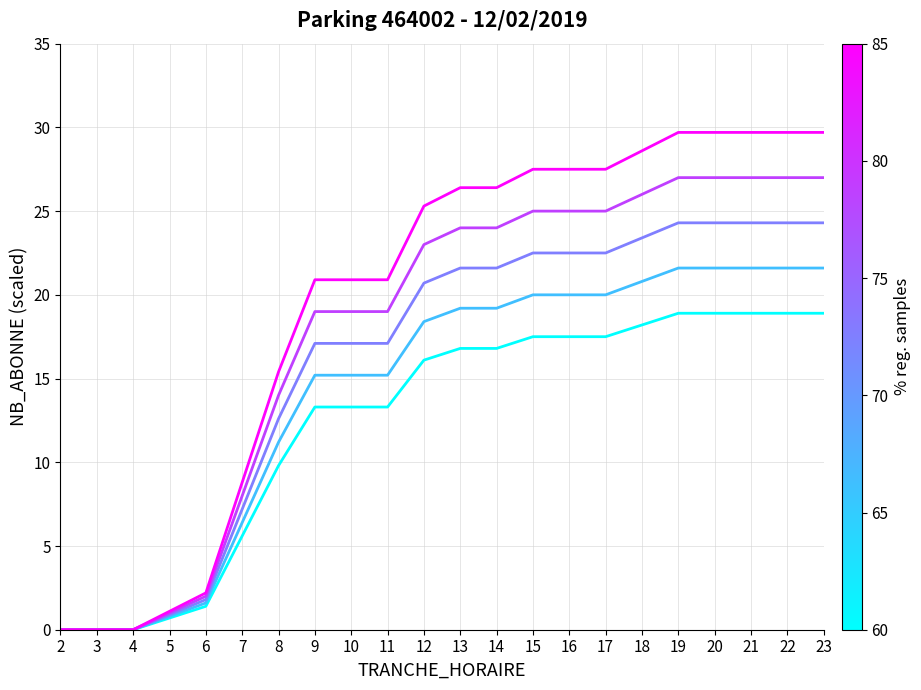

What is the total value across all series at 8?

63.0